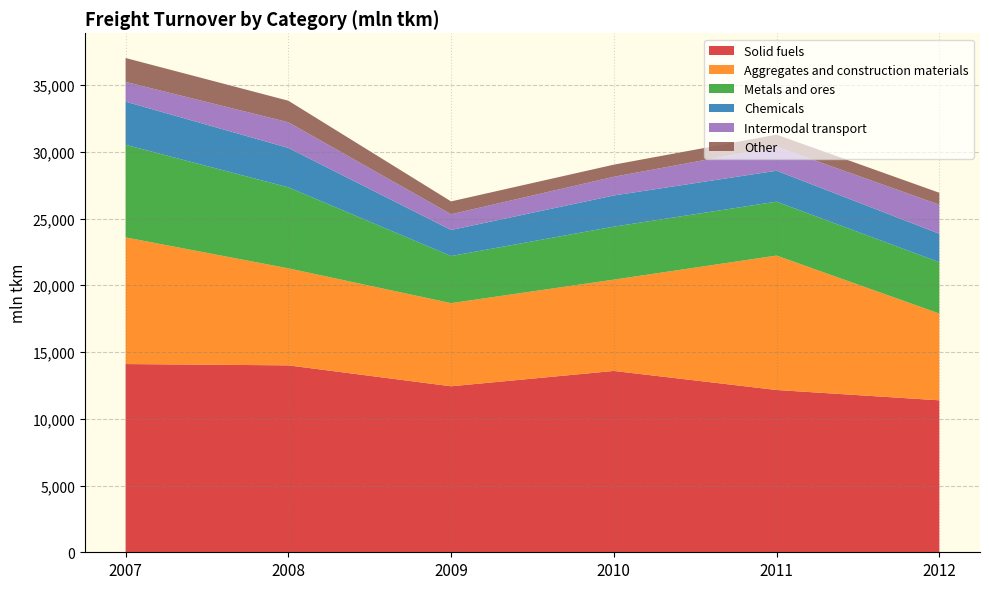

Reading left to right, list all the values displayed in this chart.

Solid fuels: 2007=14100	2008=14002	2009=12435	2010=13584	2011=12157	2012=11384
Aggregates and construction materials: 2007=9486	2008=7267	2009=6227	2010=6839	2011=10069	2012=6499
Metals and ores: 2007=6937	2008=6069	2009=3528	2010=3970	2011=4037	2012=3843
Chemicals: 2007=3232	2008=2951	2009=1951	2010=2334	2011=2318	2012=2134
Intermodal transport: 2007=1479	2008=1923	2009=1180	2010=1401	2011=1793	2012=2178
Other: 2007=1791	2008=1614	2009=962	2010=907	2011=910	2012=893